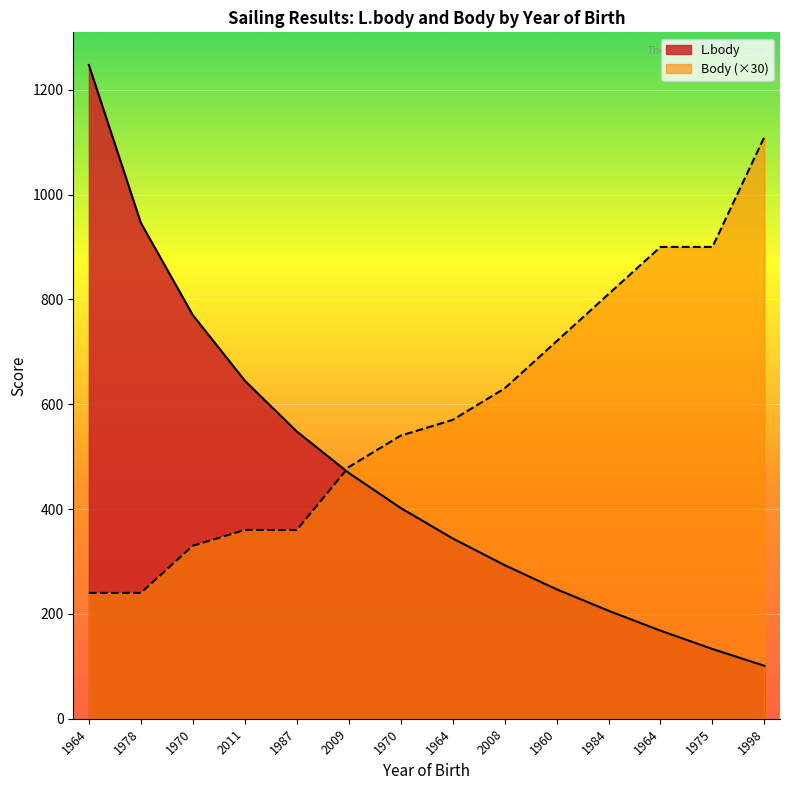

How many lines are shown in the chart?

2